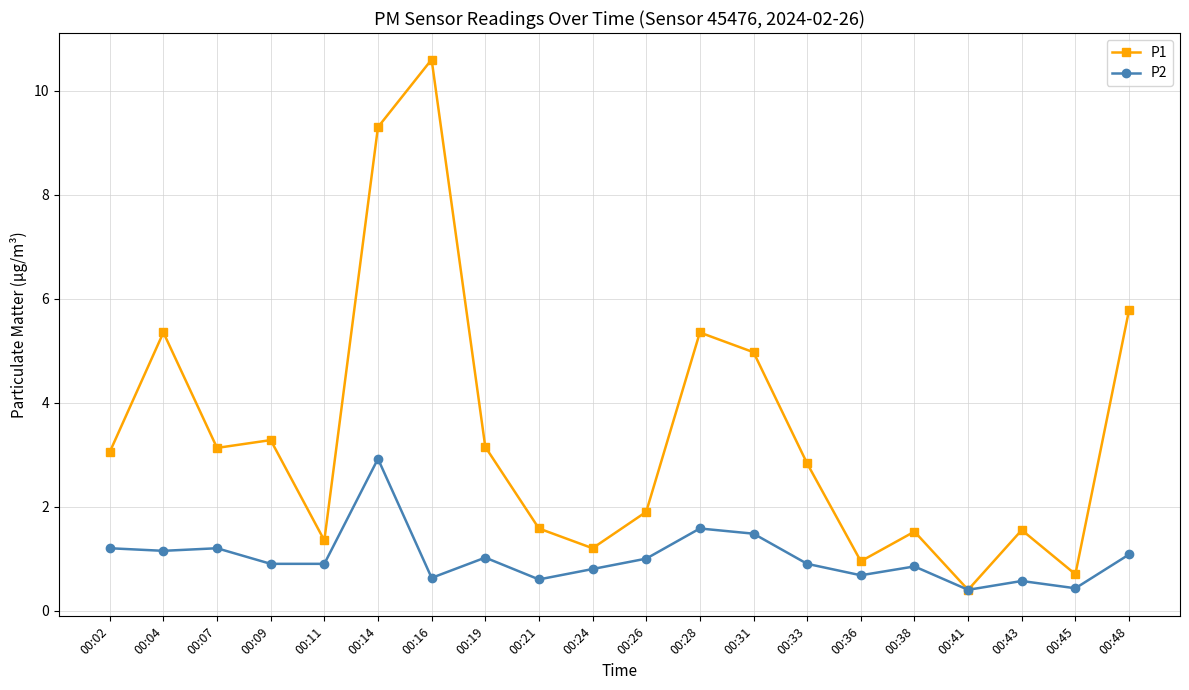

List the series in order of their peak value, highest first.

P1, P2